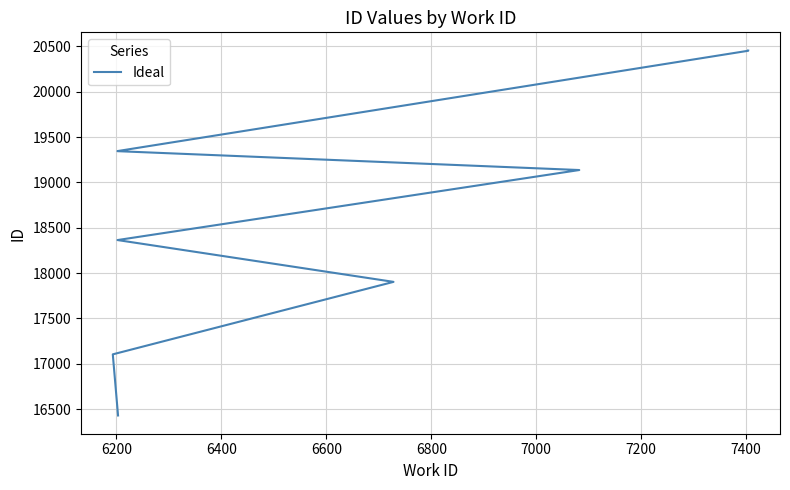

What is the value of the 10th point from the left?

20453